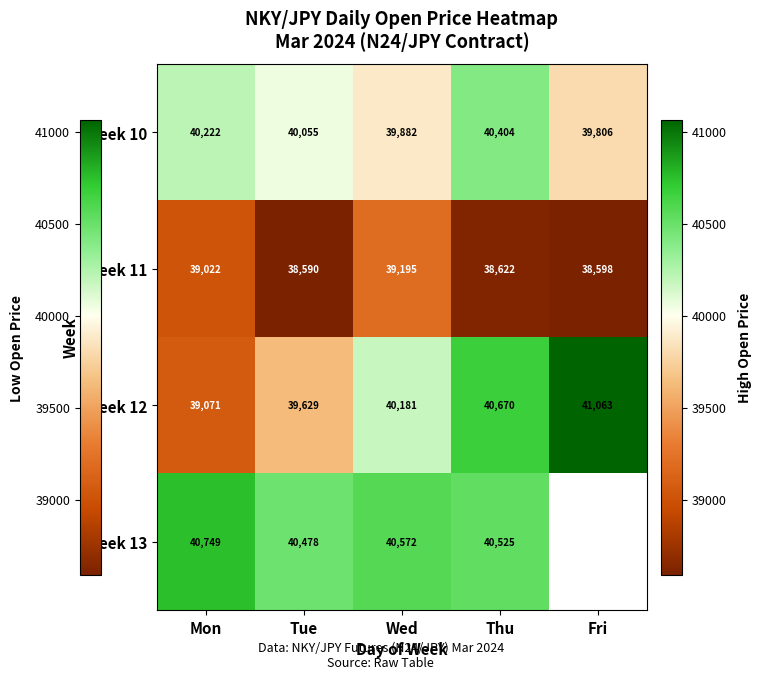

What is the difference between the maximum and minimum values in the Week 10 series?

598